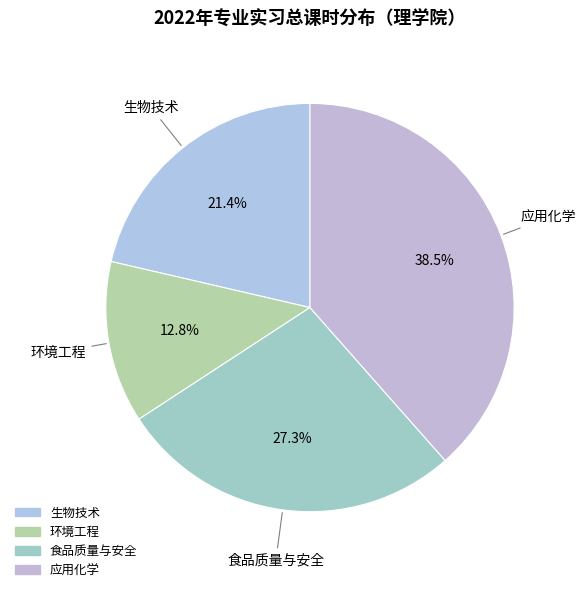

To the nearest percent, what portion does 食品质量与安全 represent?

27%